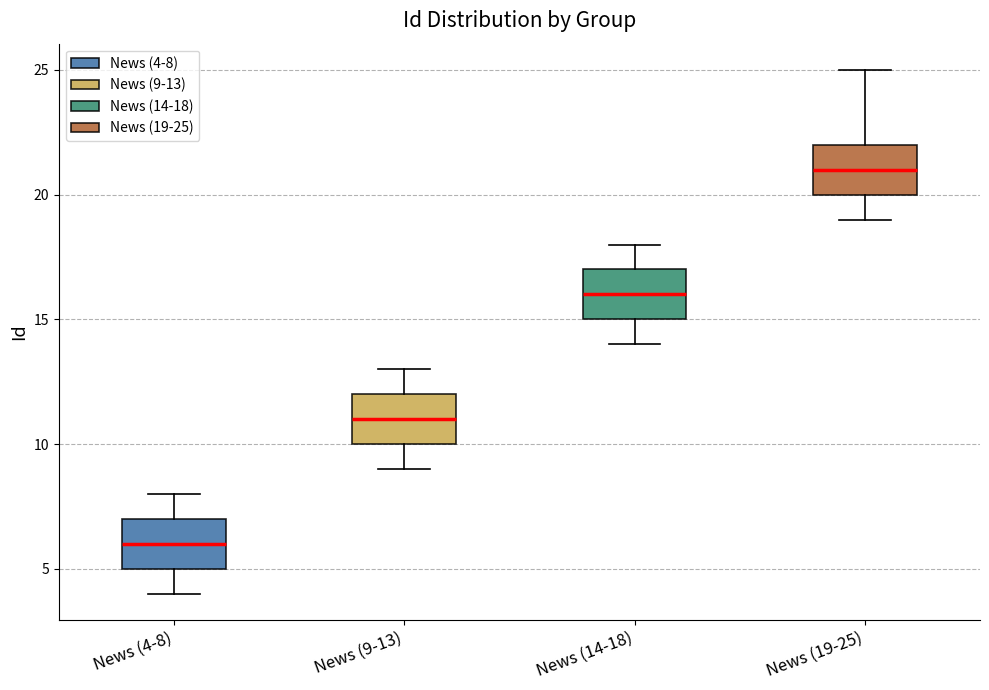

Reading left to right, read every box against the y-axis: the position of its median line, the range the box covers, and the ends of its whiskers. The values are not printed on the chart, so give them approximately, as read against the axis.

News (4-8): median 6, box 5 to 7, whiskers 4 to 8
News (9-13): median 11, box 10 to 12, whiskers 9 to 13
News (14-18): median 16, box 15 to 17, whiskers 14 to 18
News (19-25): median 21, box 20 to 22, whiskers 19 to 25